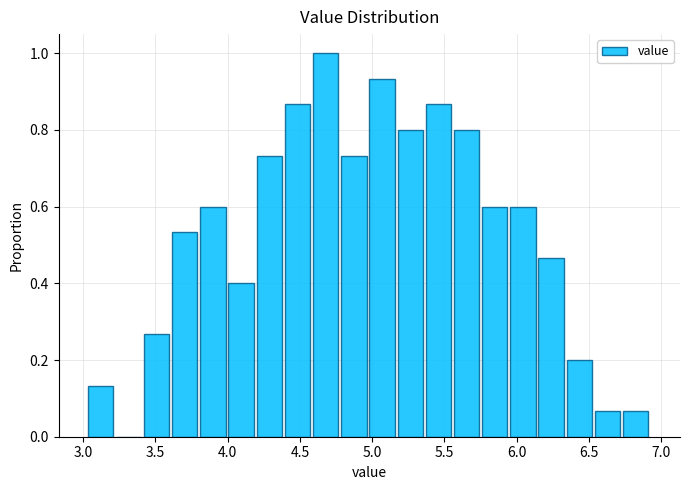

Read against the x-axis, roughly where is the centre of the tallest bar?

4.70